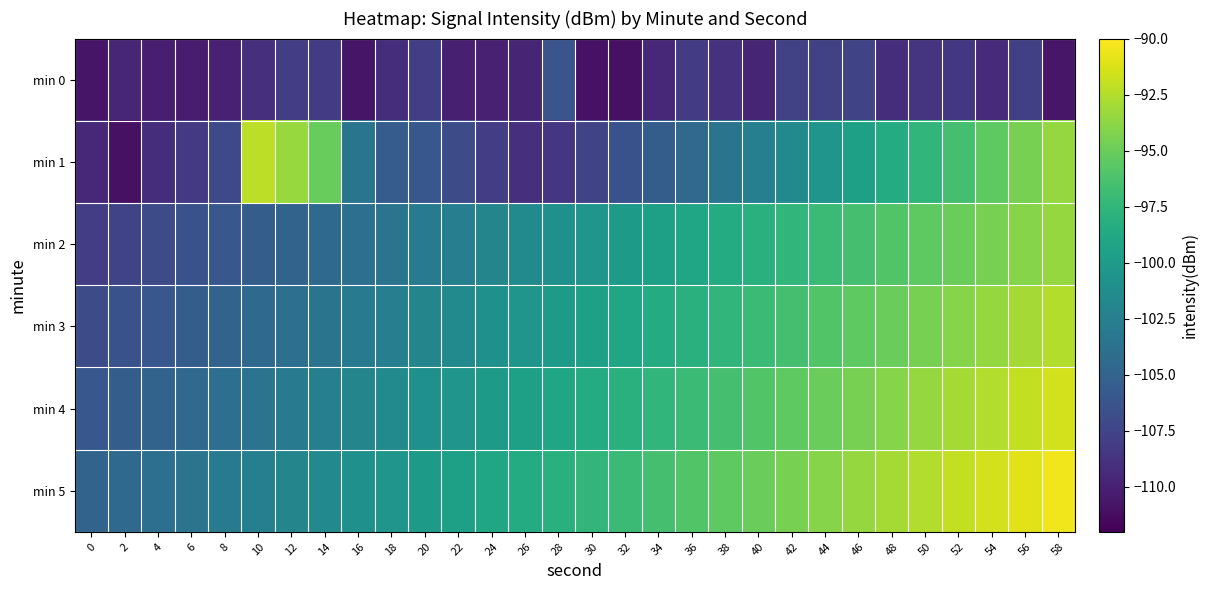

Rank the series at 34 from lowest to highest value.

min 0, min 1, min 2, min 3, min 4, min 5